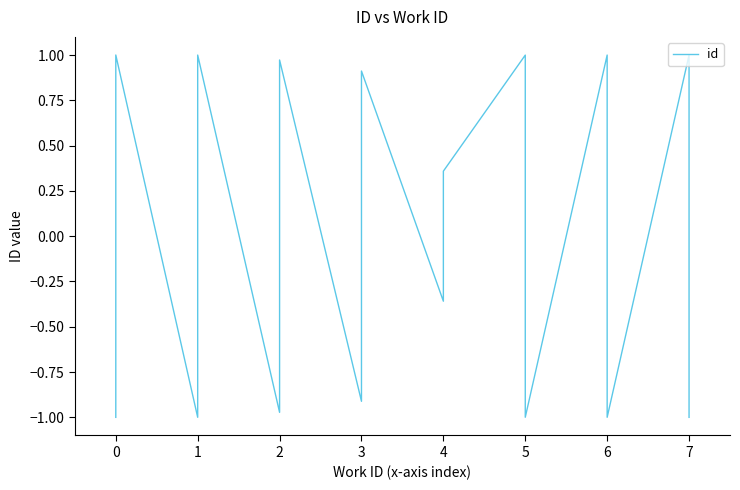

What is the value of the 15th point from the left?

1.0